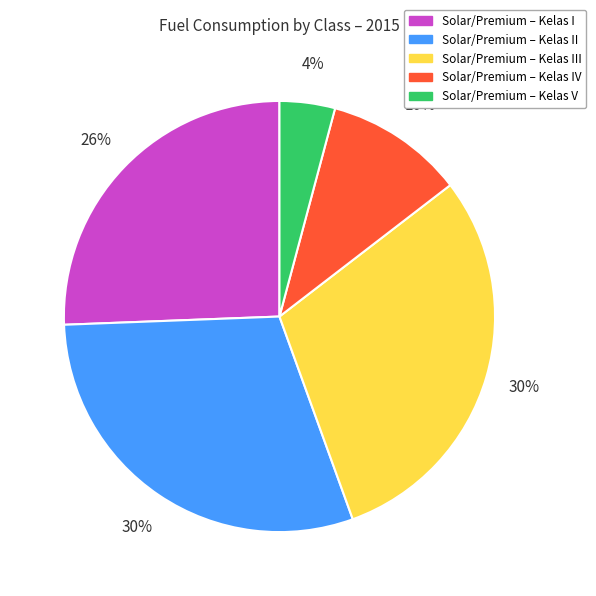

Is there a majority slice in this chart?

No